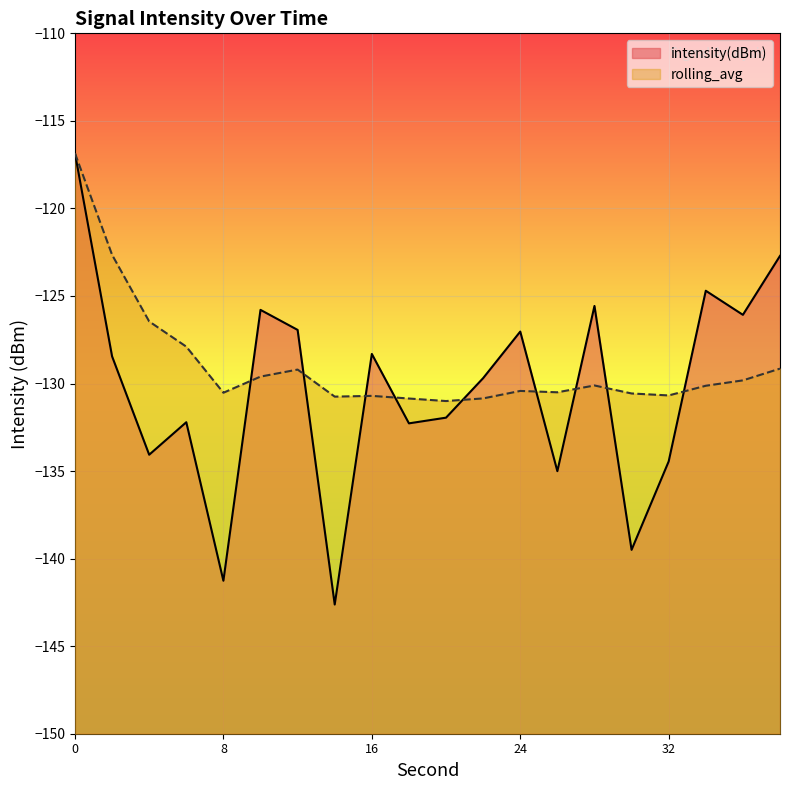

Count the number of categories in the chart.

20